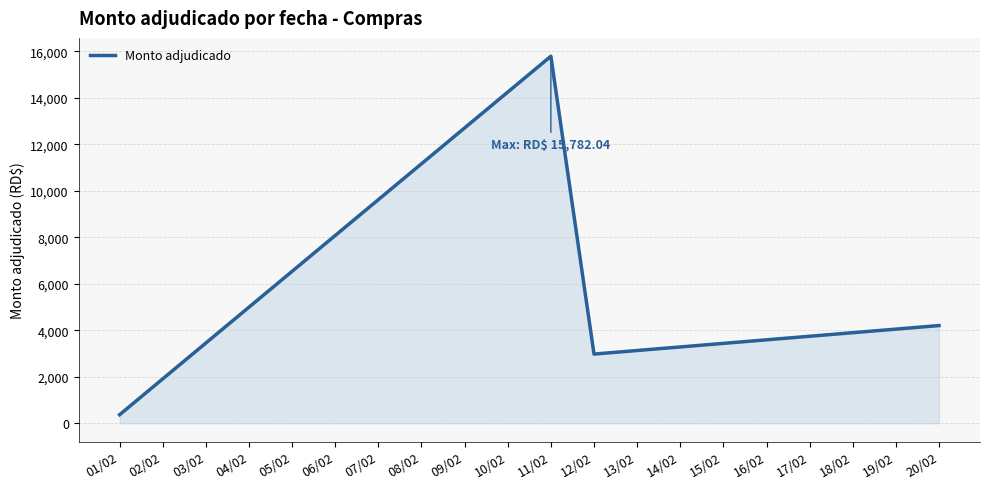

What is the sum of all values?

23322.0